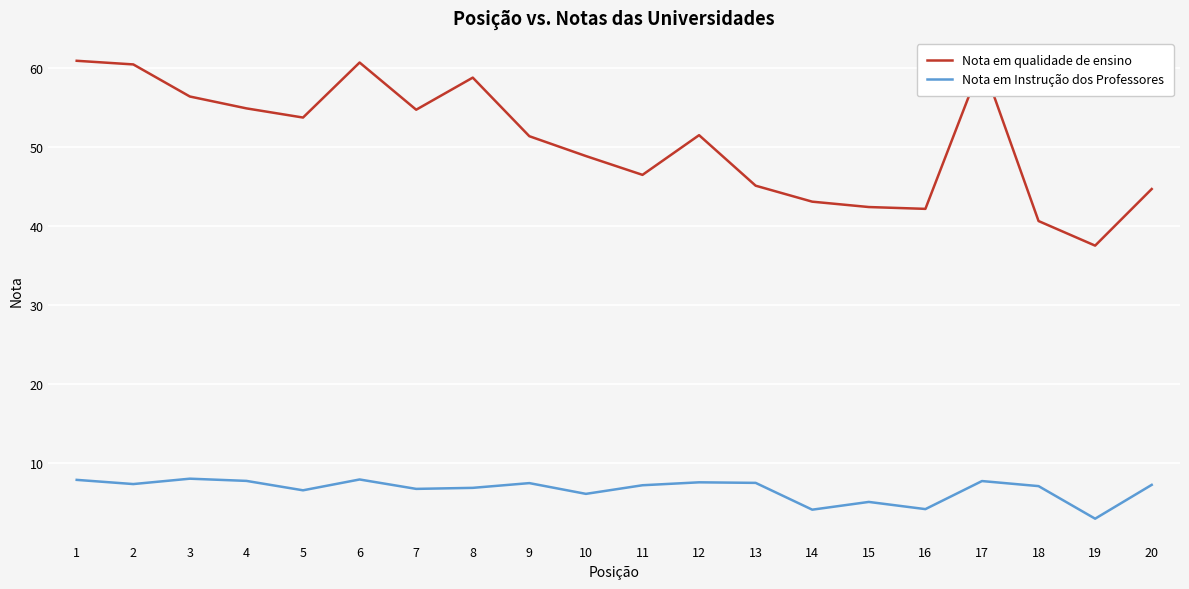

Rank the series by their maximum value, from lowest to highest.

Nota em Instrução dos Professores, Nota em qualidade de ensino